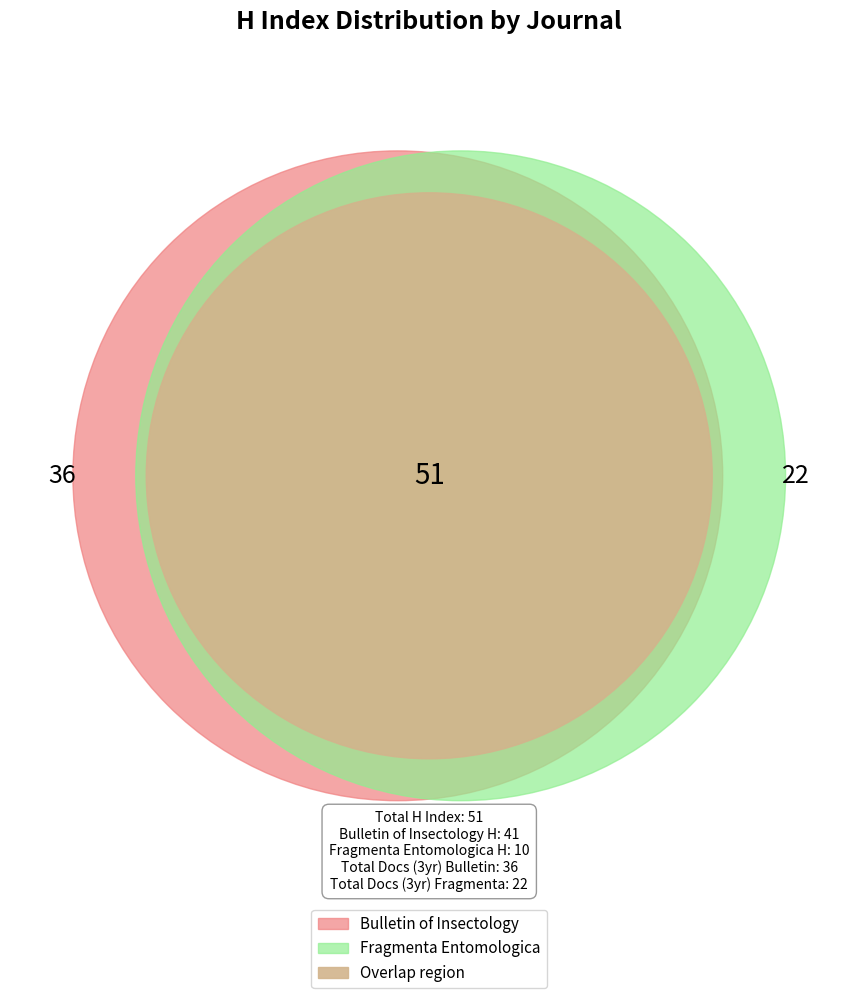

Is it true that Fragmenta Entomologica is 13% of the pie?

False